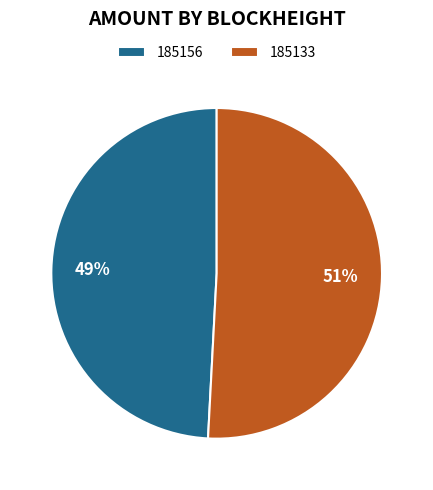

Which slice represents more than half of the pie?

185133